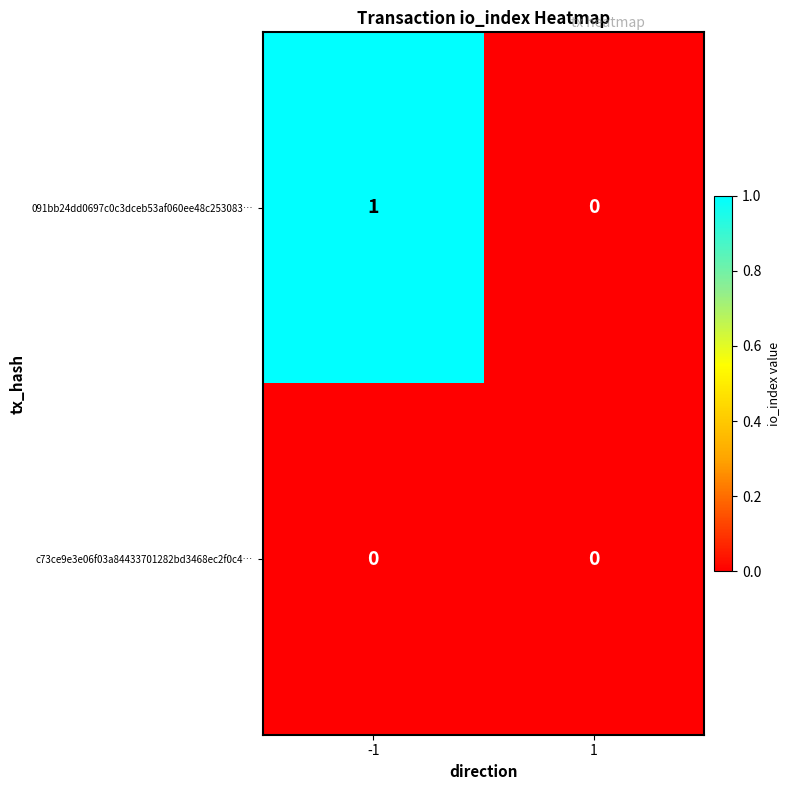

Is it true that 091bb24dd0697c0c3dceb53af060ee48c253083… equals 1 at -1?

True